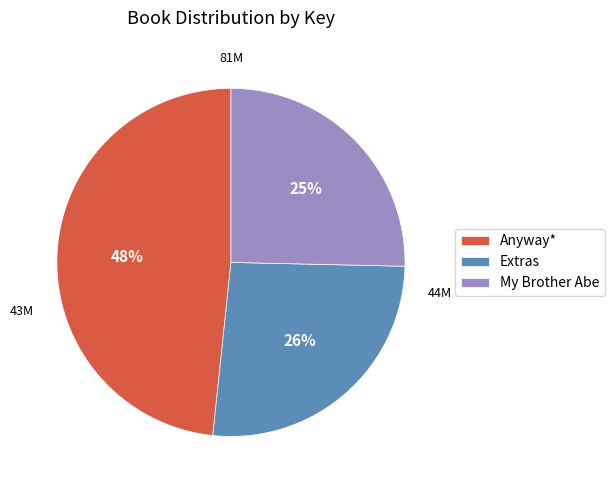

To the nearest percent, what percentage of the pie is Extras?

26%